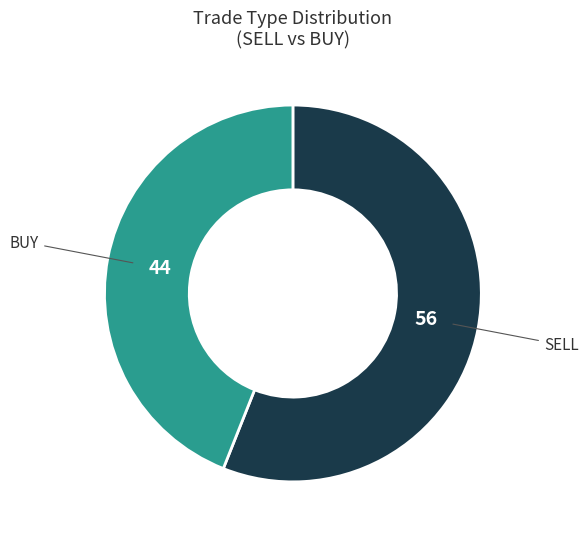

Is there any slice that represents more than half of the pie?

Yes